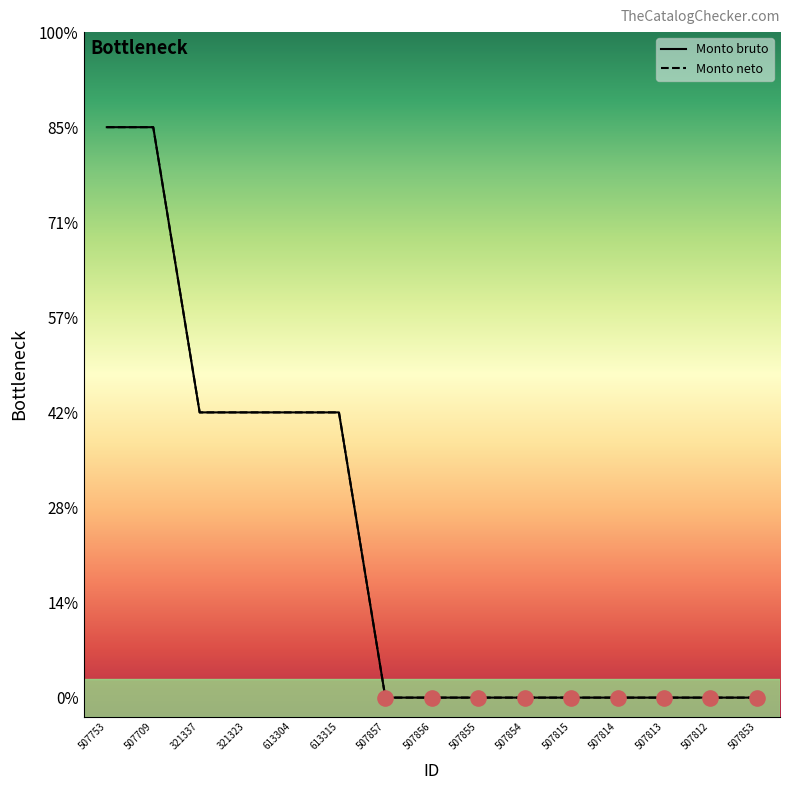

Which series reaches the maximum Y coordinate?

Monto bruto